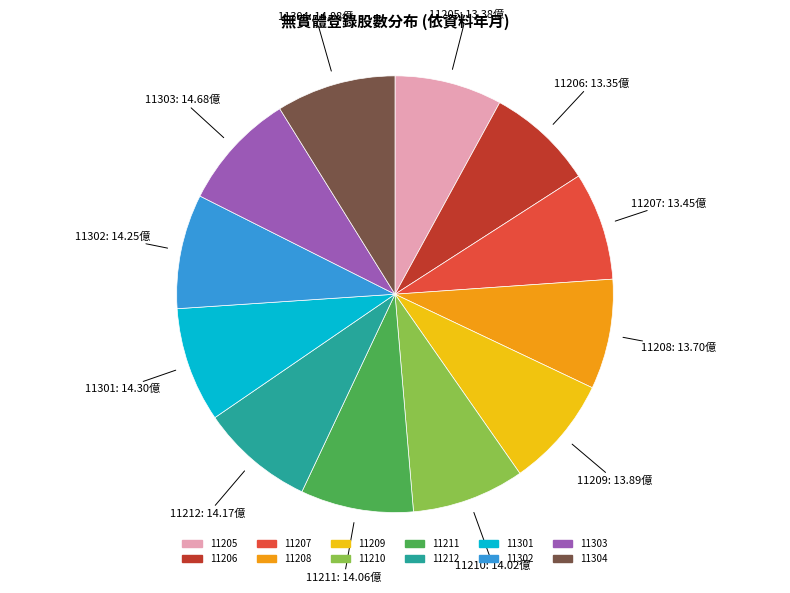

The 11208 slice represents 8% of the pie. True or false?

True